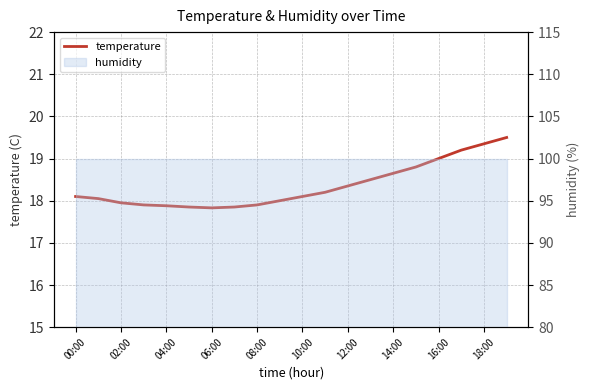

Approximately how many times larger is the value at 10:00 compared to 18:00?

1.0